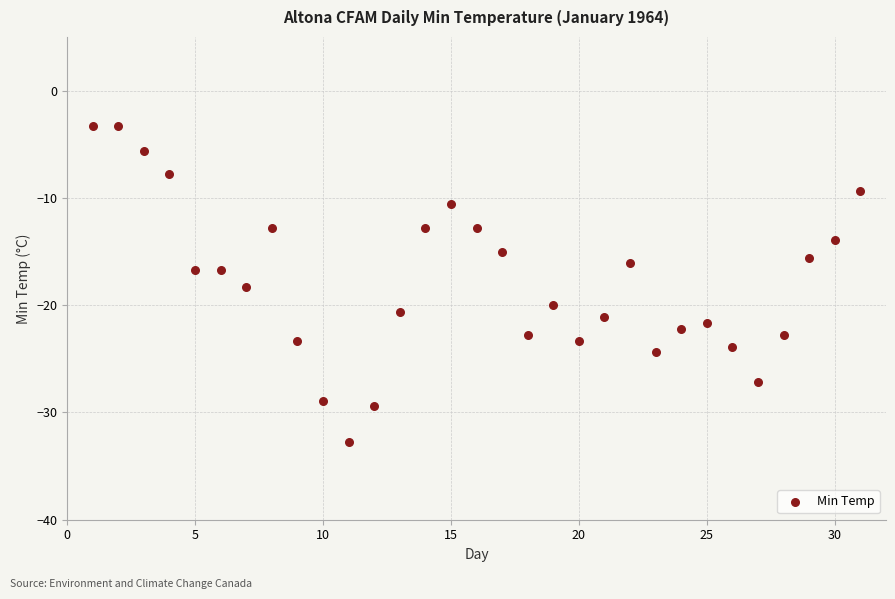

What is the range of X values (max minus min)?

30.0